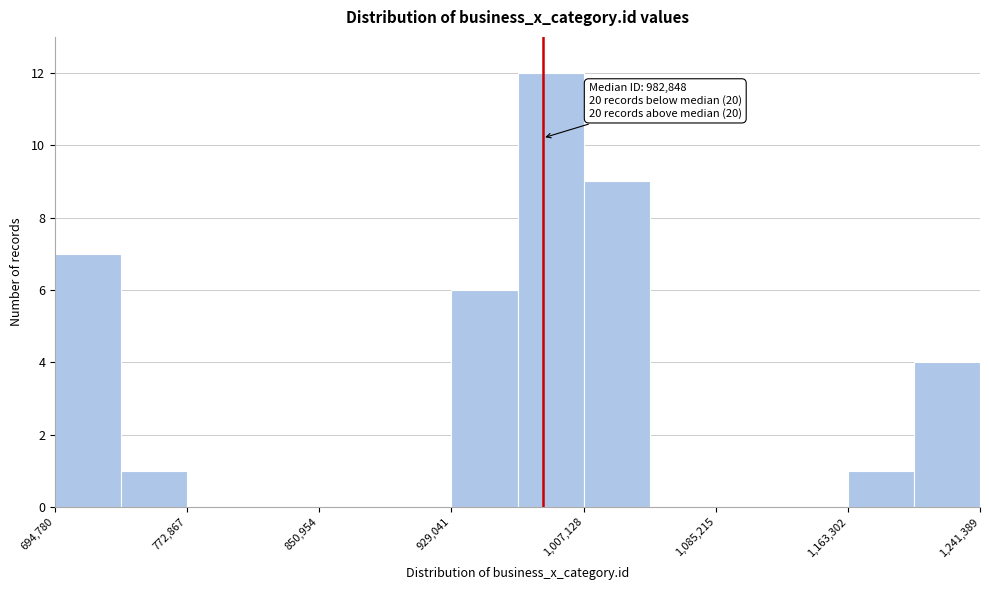

Read against the x-axis, roughly where is the centre of the tallest bar?

990000